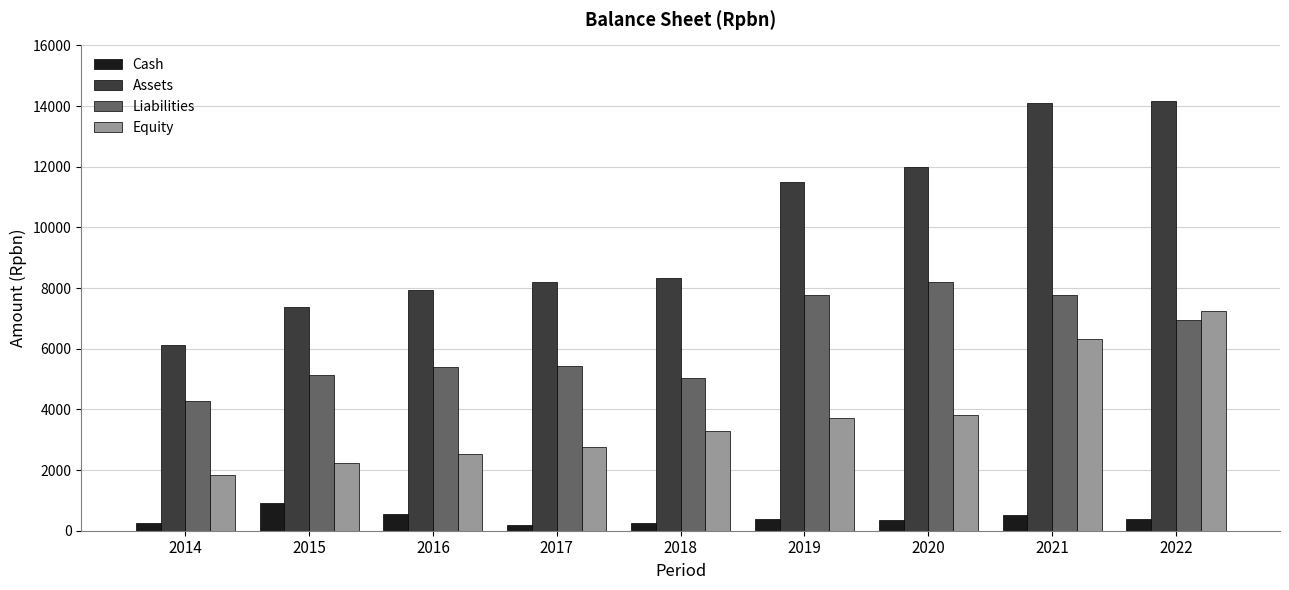

Which category has the highest value in the Liabilities series?

2020